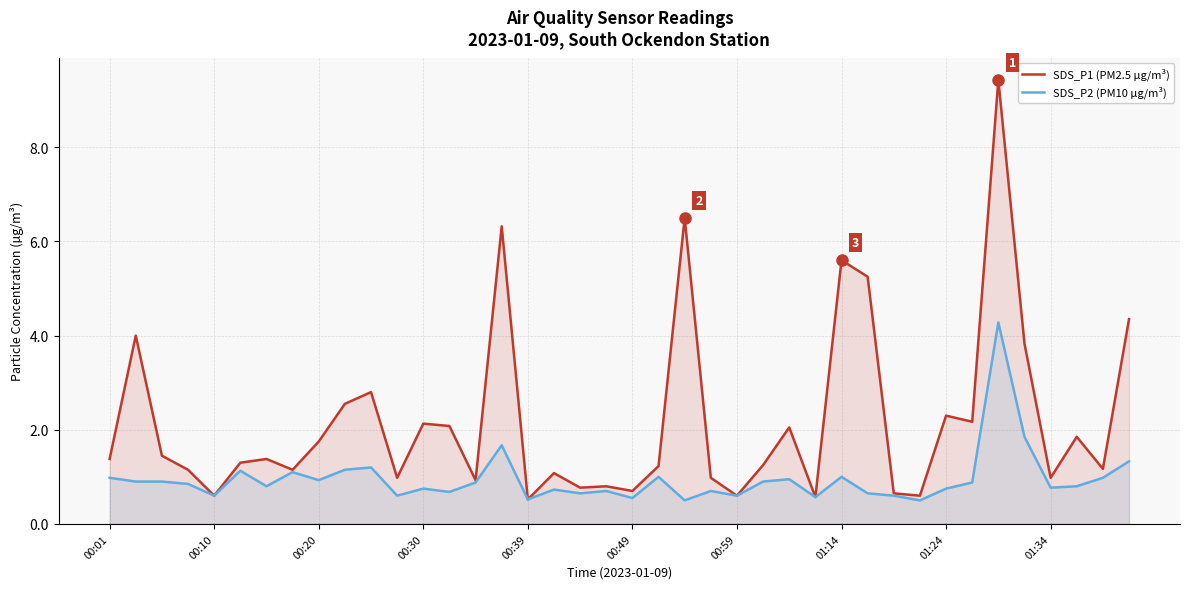

What is the average value of the SDS_P1 (PM2.5 µg/m³) series?

2.2